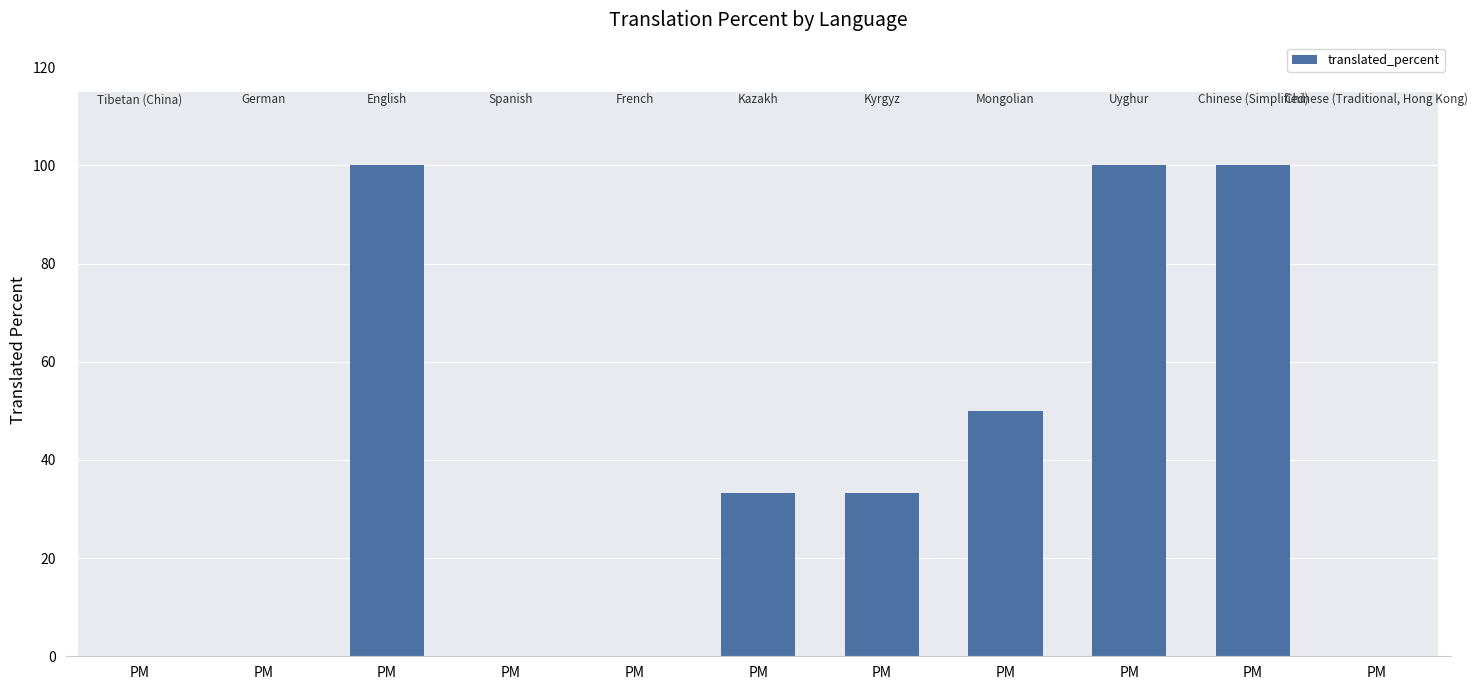

Where is the data nearest to the value 50?

PM